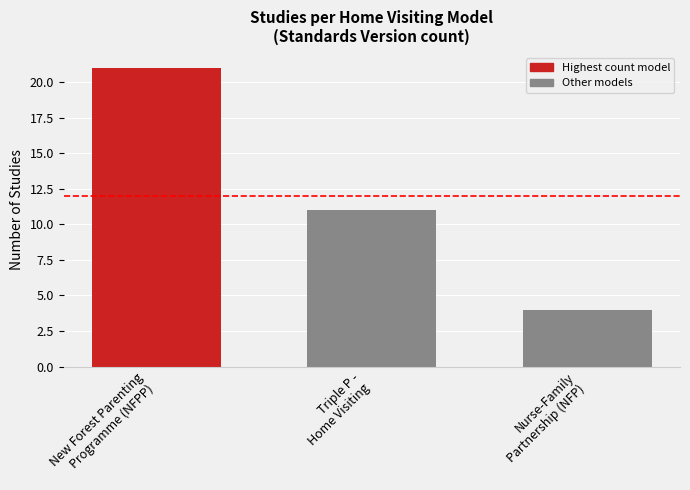

List the labels in order of value, largest first.

New Forest Parenting
Programme (NFPP), Triple P -
Home Visiting, Nurse-Family
Partnership (NFP)